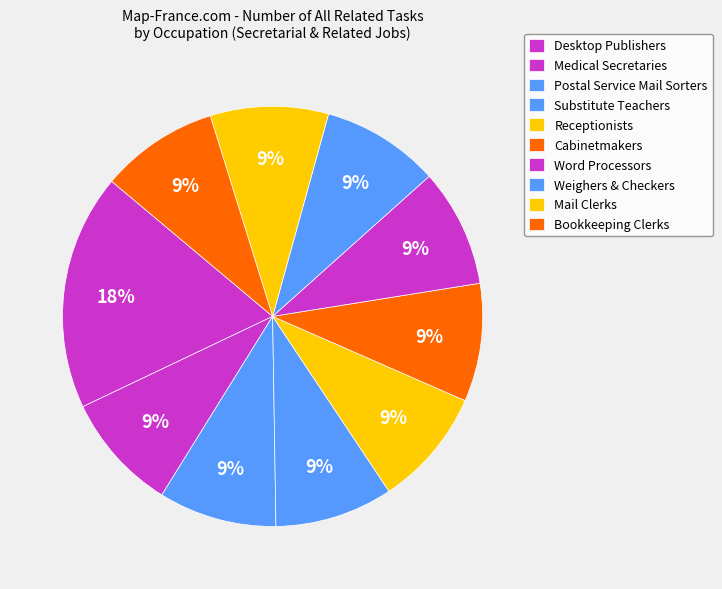

How many slices are in this pie chart?

10